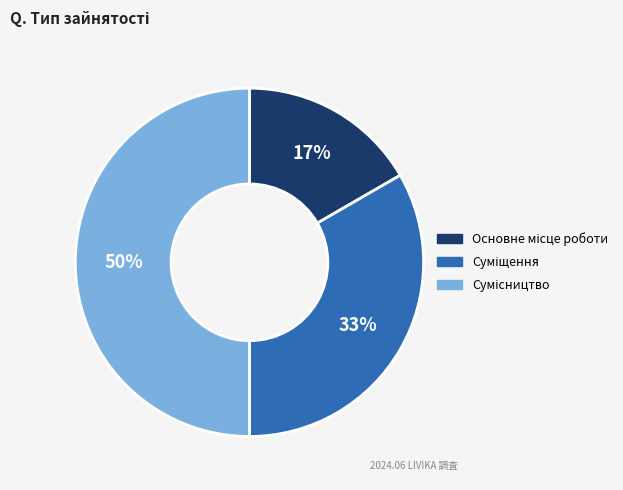

To the nearest percent, what is the average slice percentage?

33%